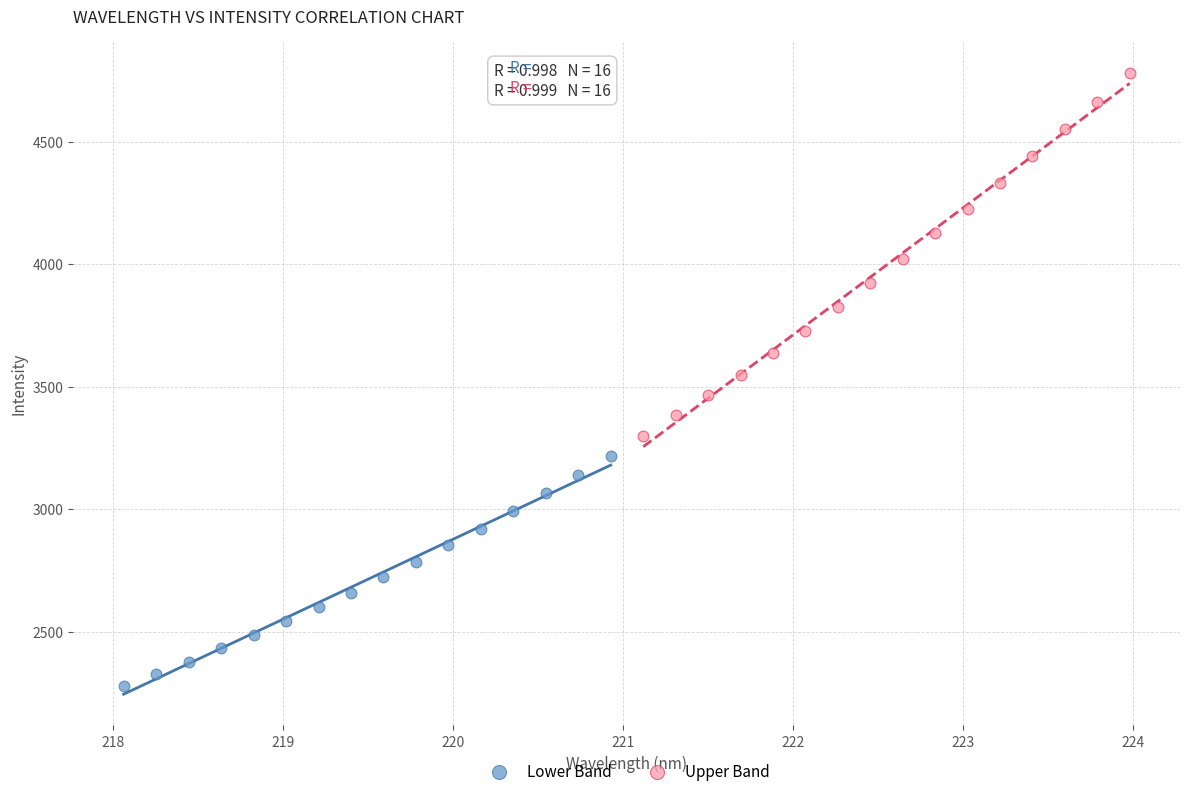

Which series reaches the maximum Y coordinate?

Upper Band